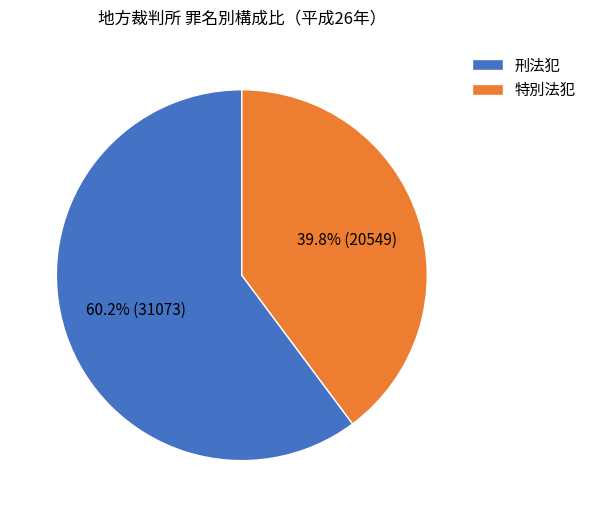

To the nearest percent, what percentage of the pie is 特別法犯?

40%